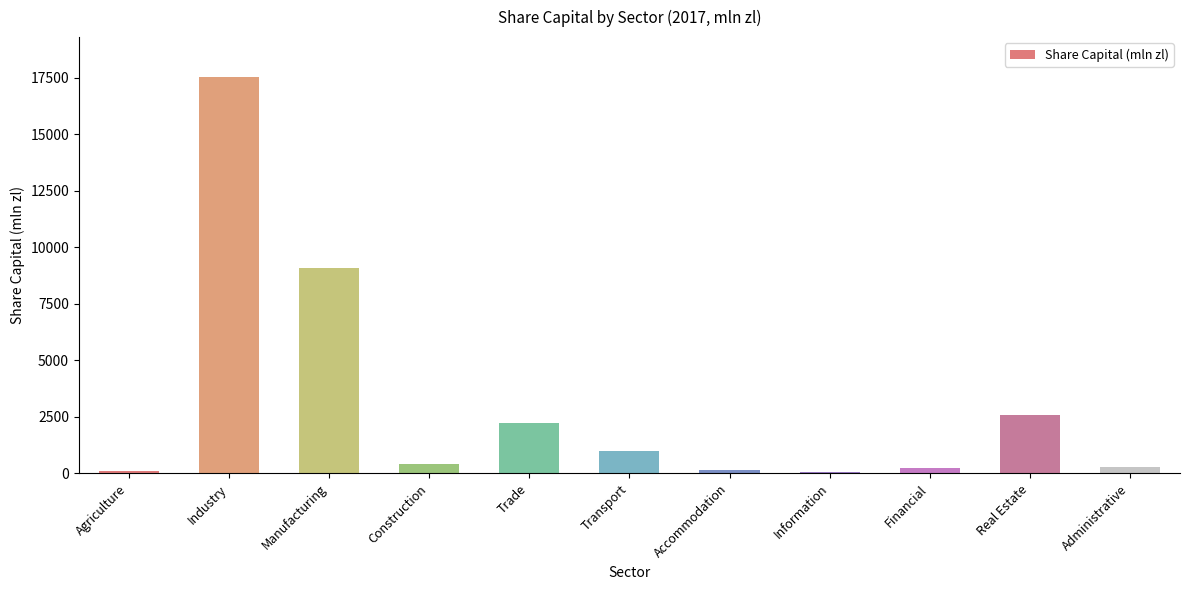

How many data points are less than 392?

5